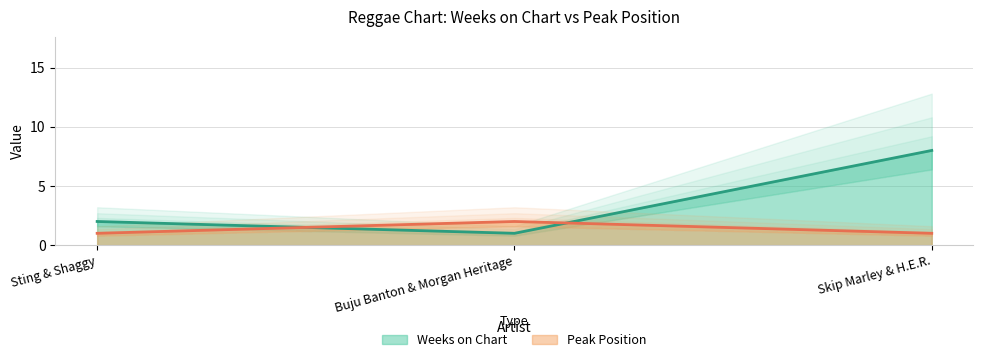

At how many categories does at least one series exceed 3?

1